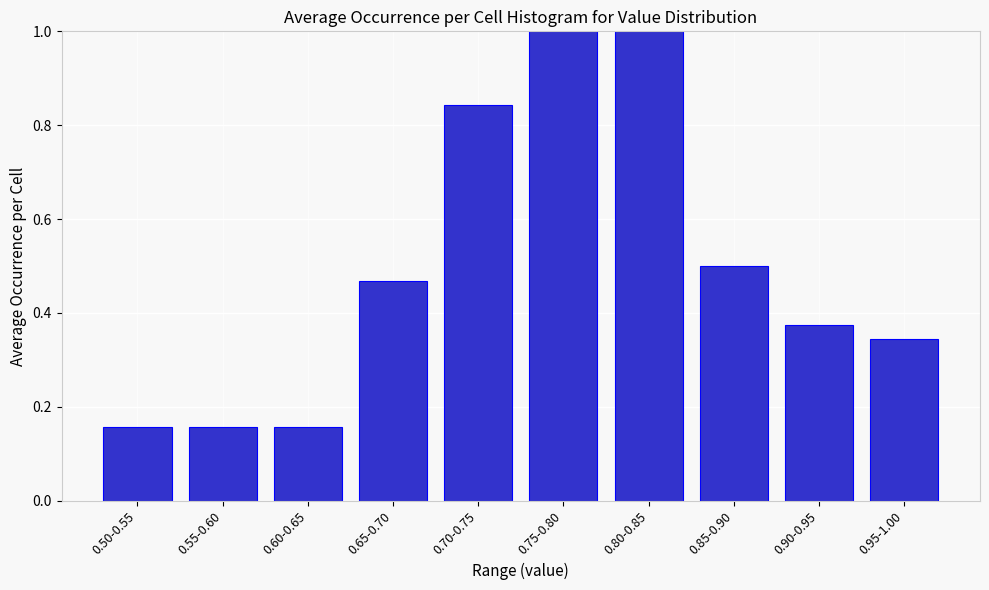

What is the greatest value displayed?

1.0